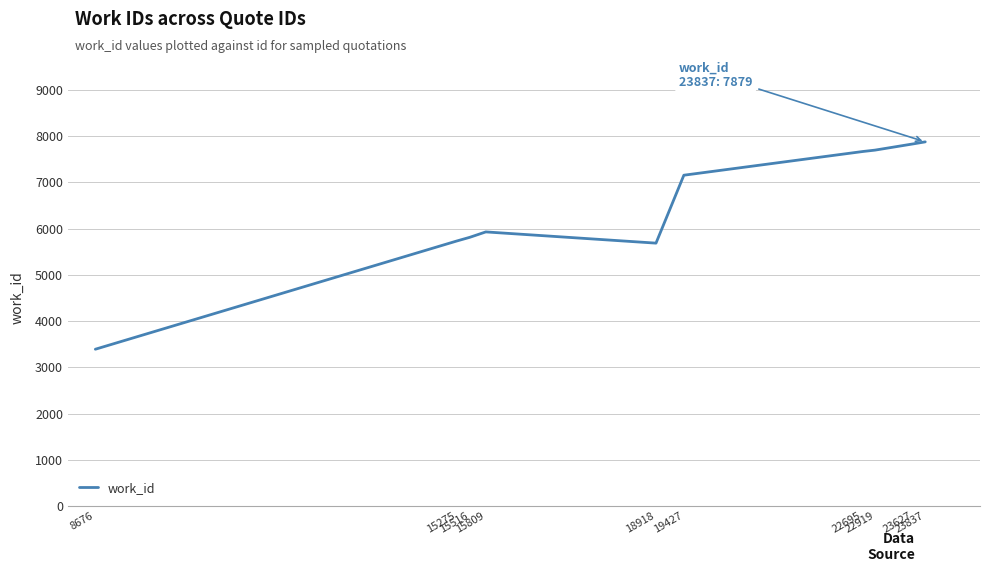

What is the greatest value displayed?

7879